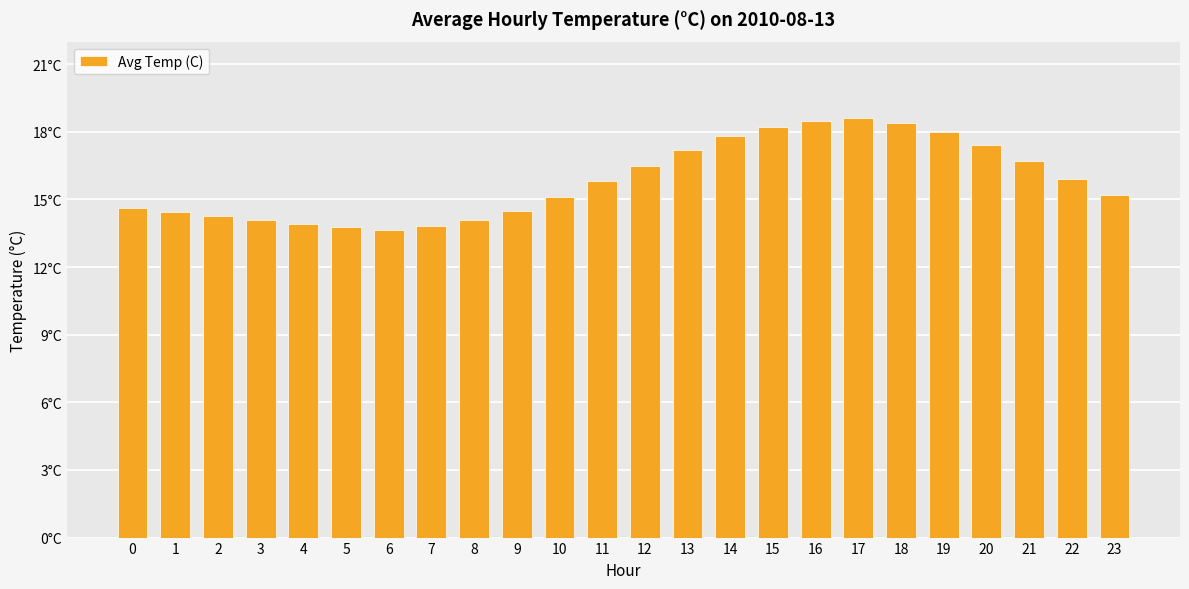

What is the value of the 7th bar from the left?

13.7